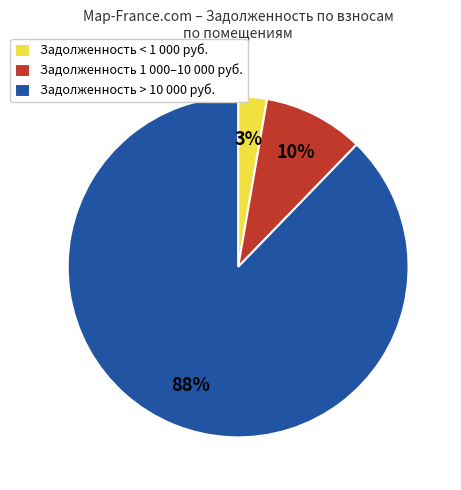

To the nearest percent, what percentage of the pie is Задолженность 1 000–10 000 руб.?

10%